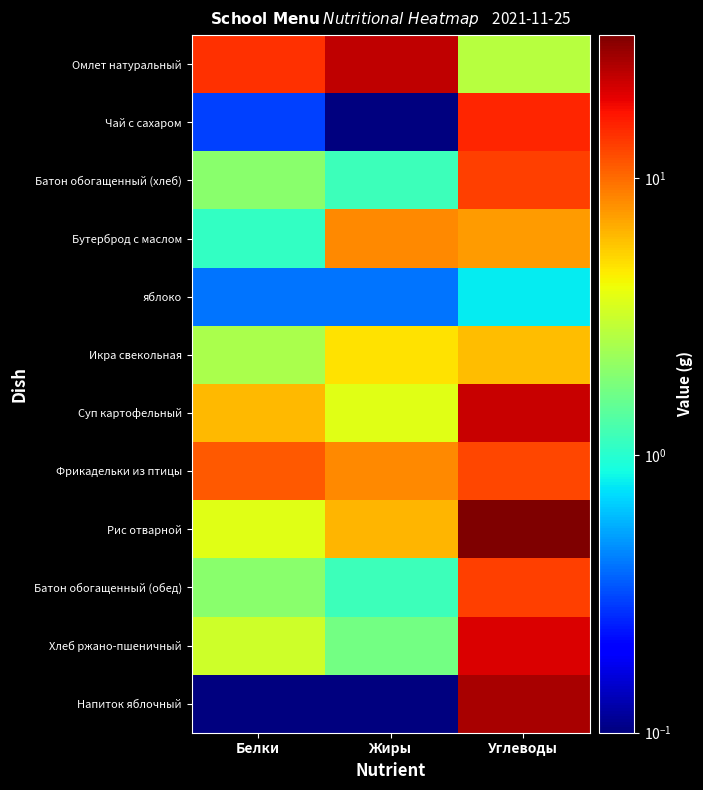

What is the difference between the highest and lowest values at Углеводы?

32.0